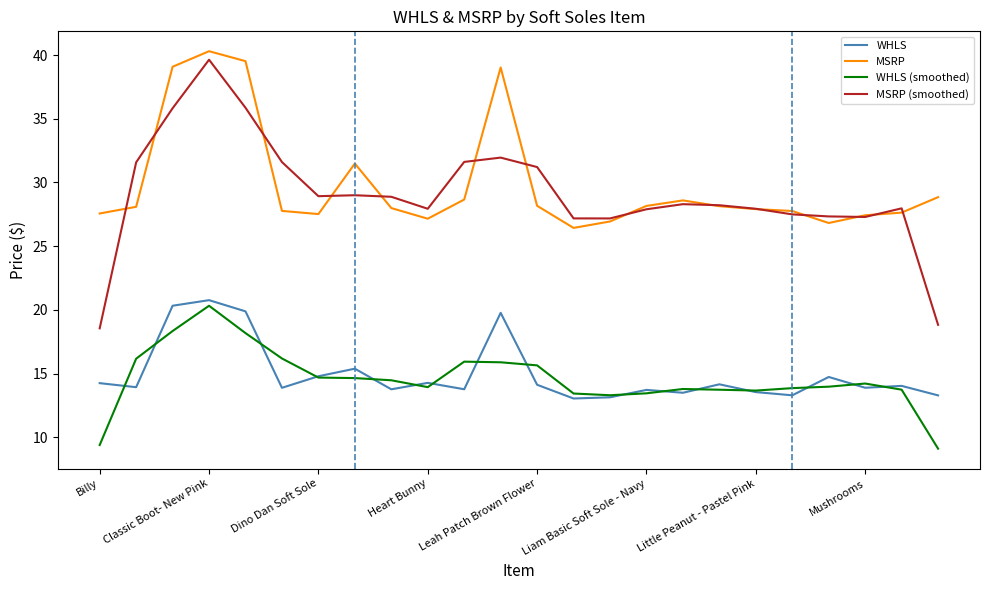

True or false: MSRP has more than 2 interior local peaks.

True